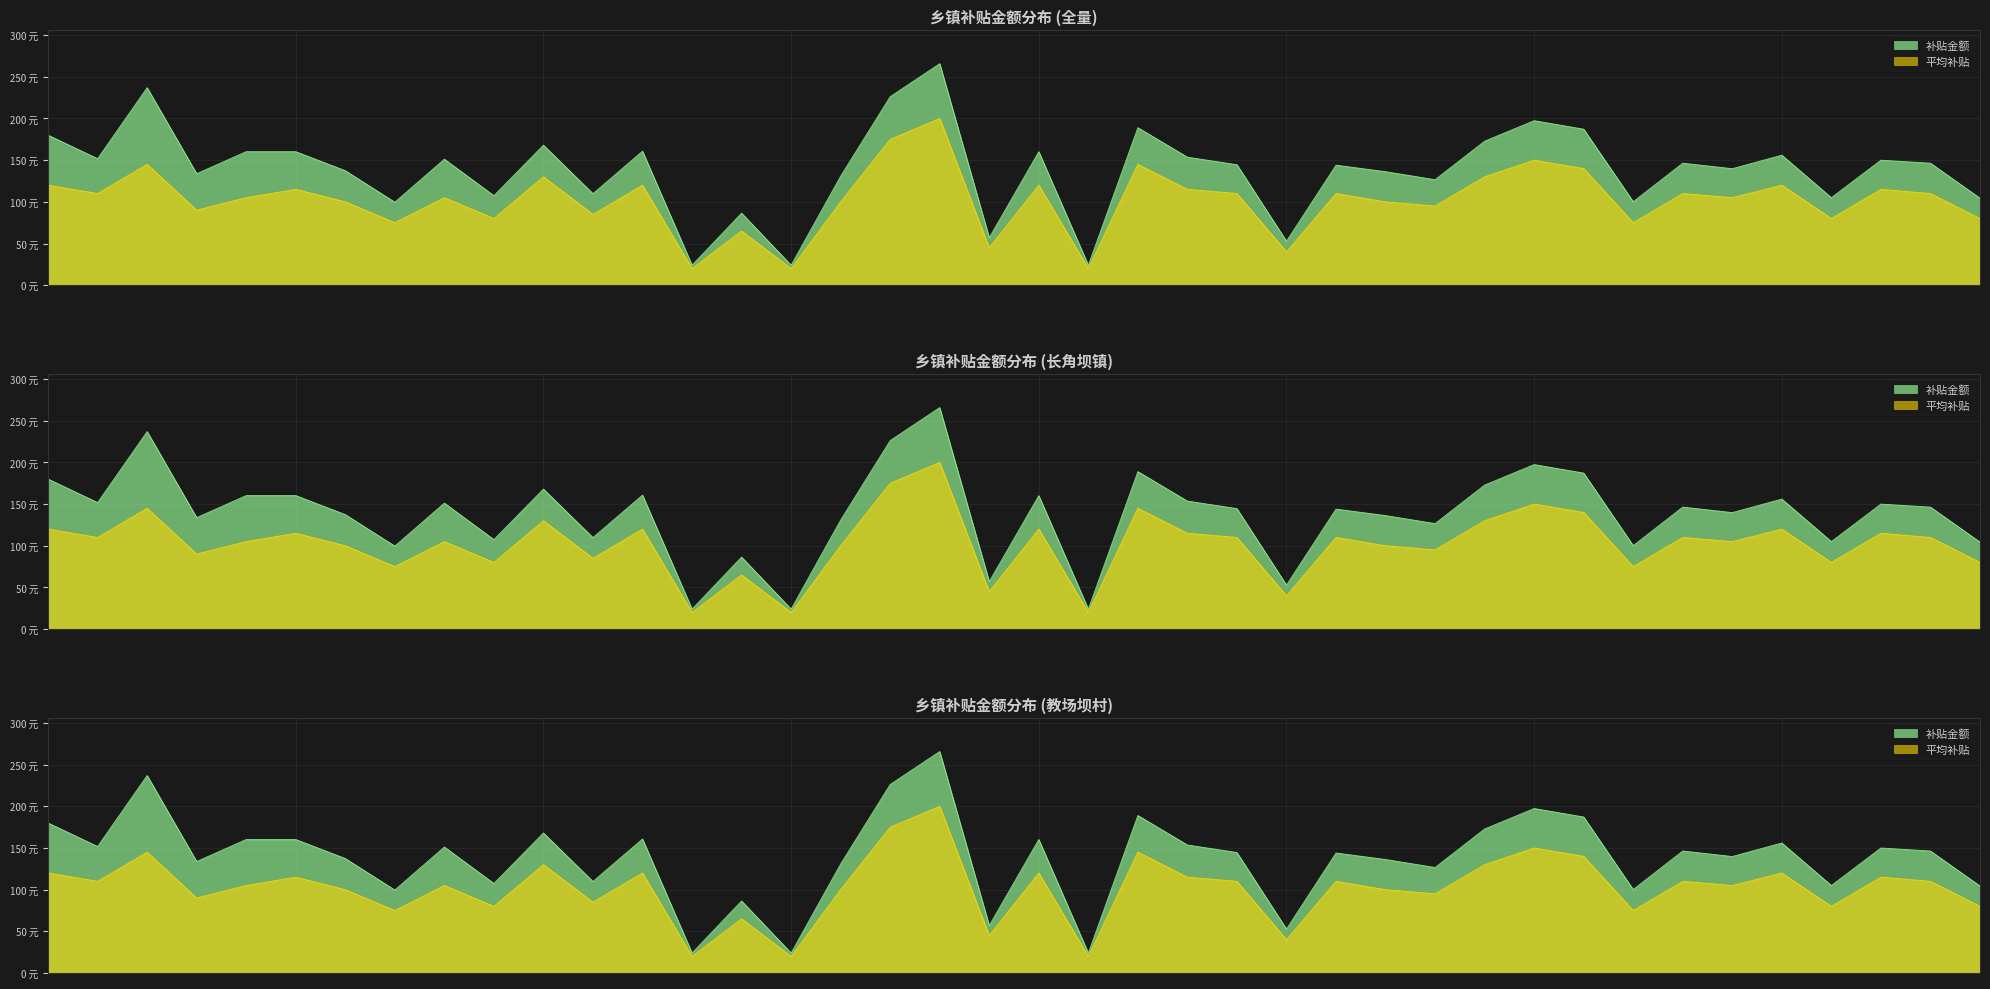

What are all the series names shown in the legend?

补贴金额, 平均补贴